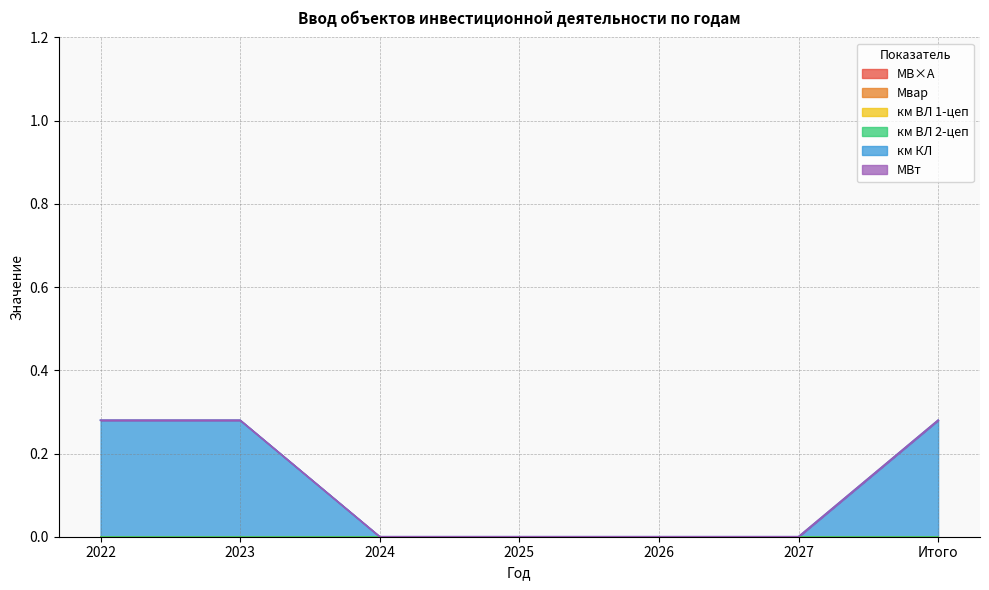

What are all the series names shown in the legend?

МВ×А, Мвар, км ВЛ 1-цеп, км ВЛ 2-цеп, км КЛ, МВт